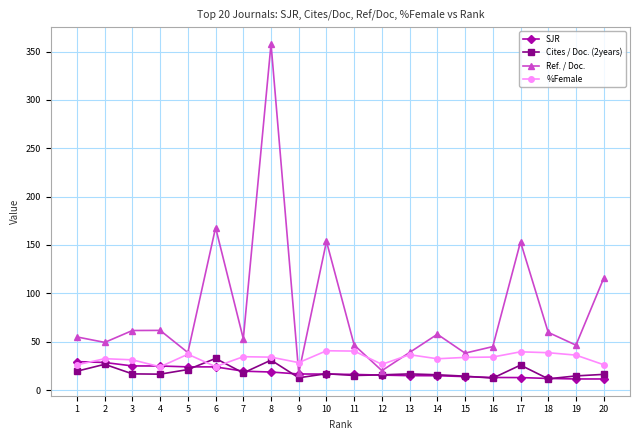

True or false: Ref. / Doc. has more than 1 interior local peaks.

True